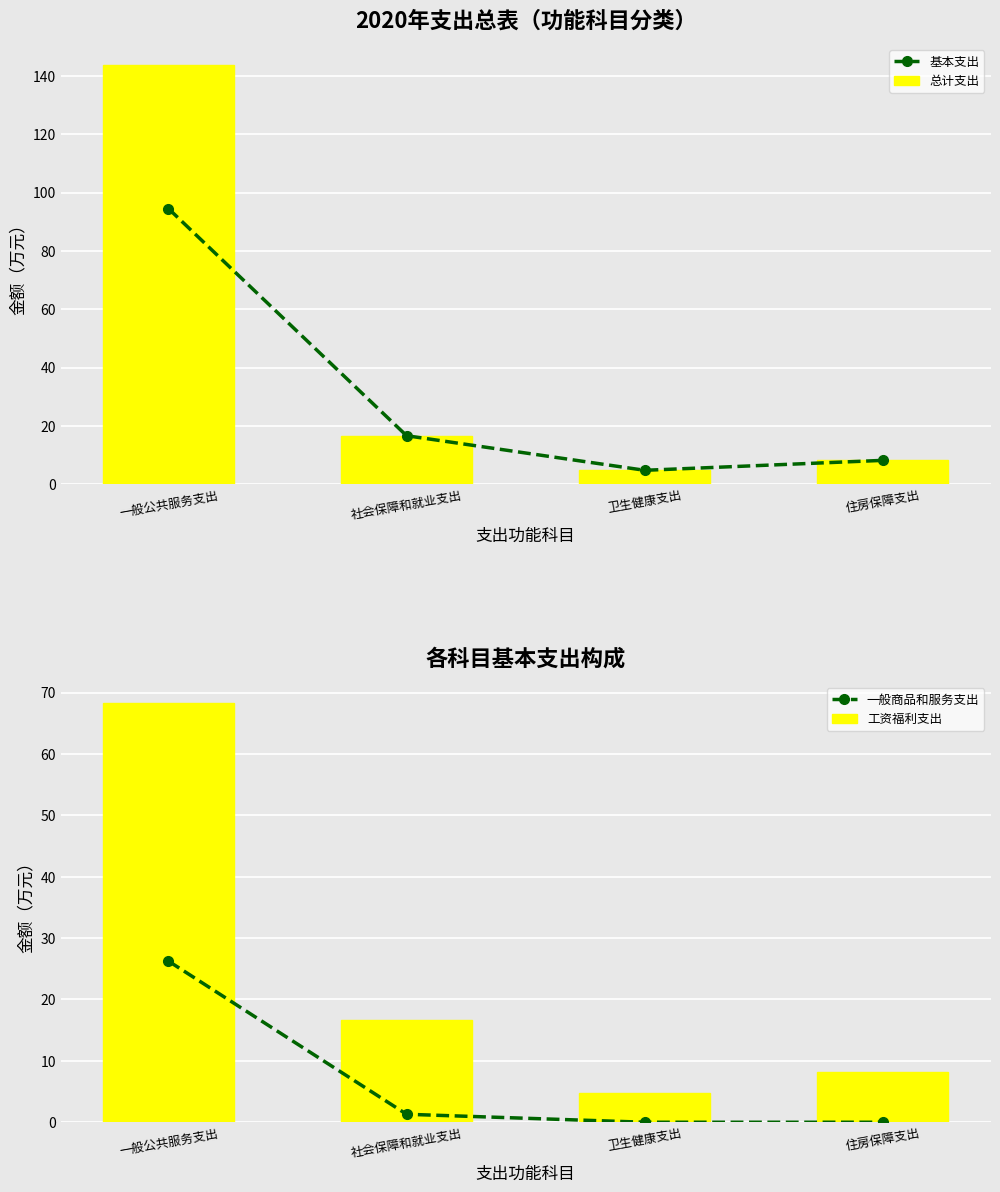

Does the chart contain stacked bars?

No